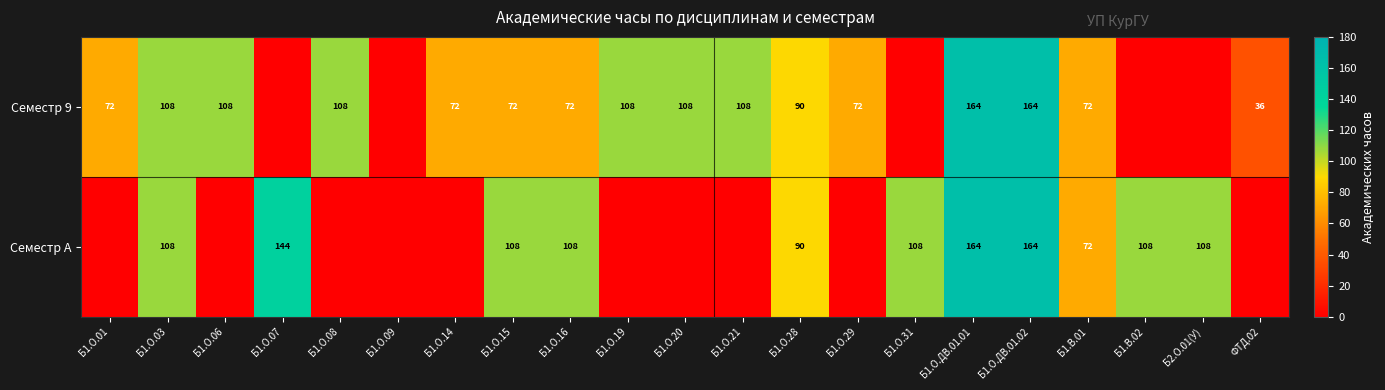

What is the sum of the Семестр 9 values at Б1.О.08 and ФТД.02?

144